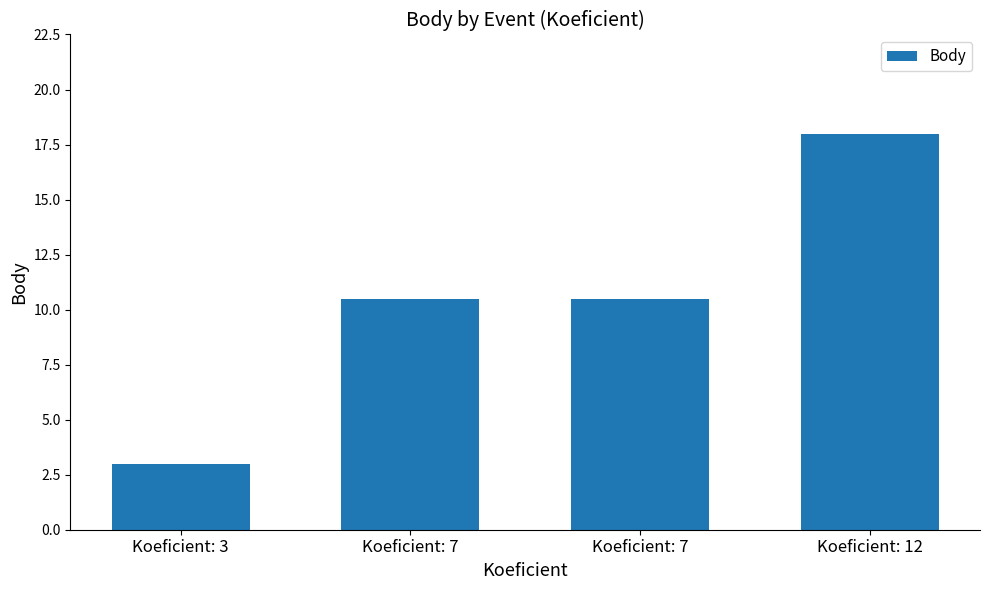

Which category has the lowest value across all series?

Koeficient: 3